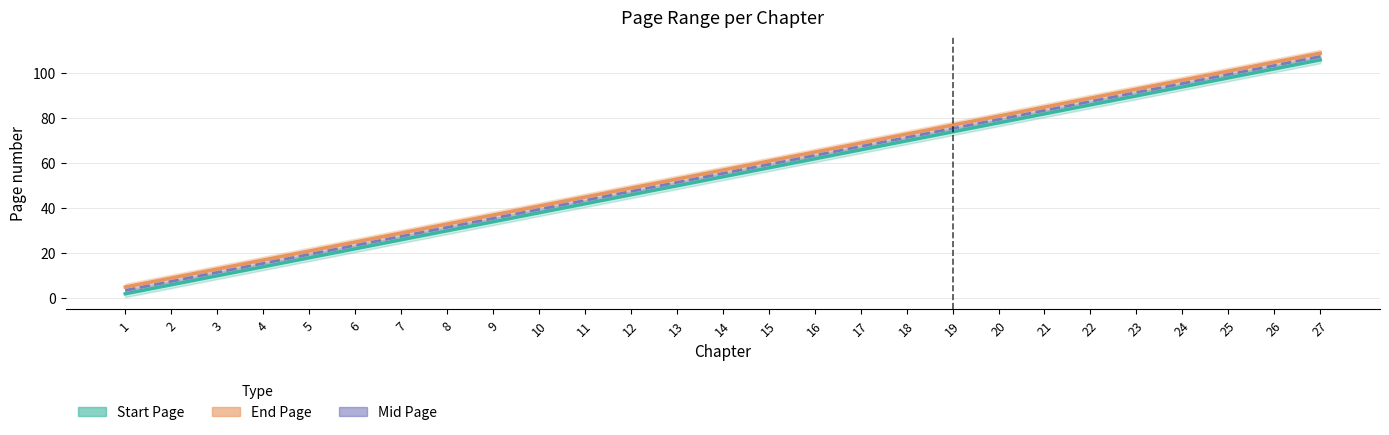

True or false: Mid Page and Start Page intersect in this chart.

False